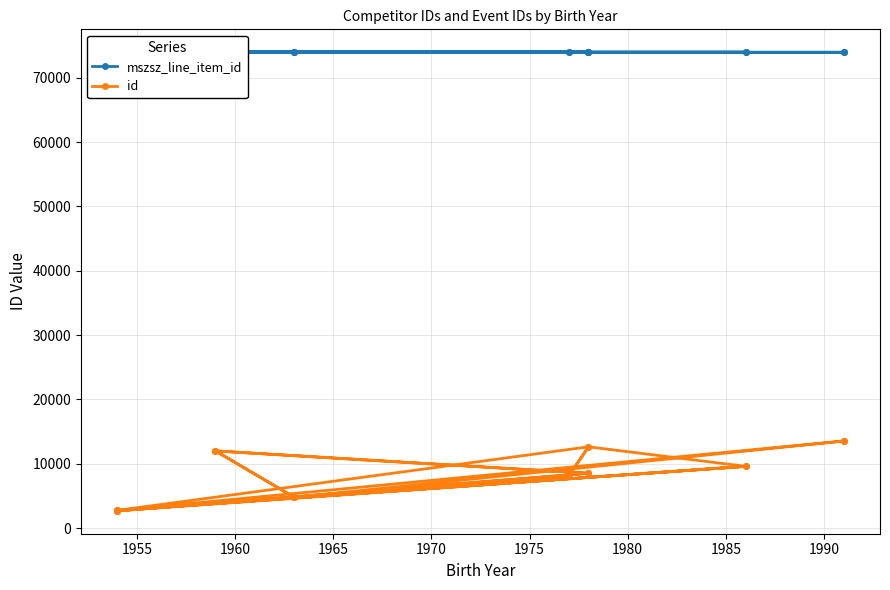

What are all the series names shown in the legend?

mszsz_line_item_id, id